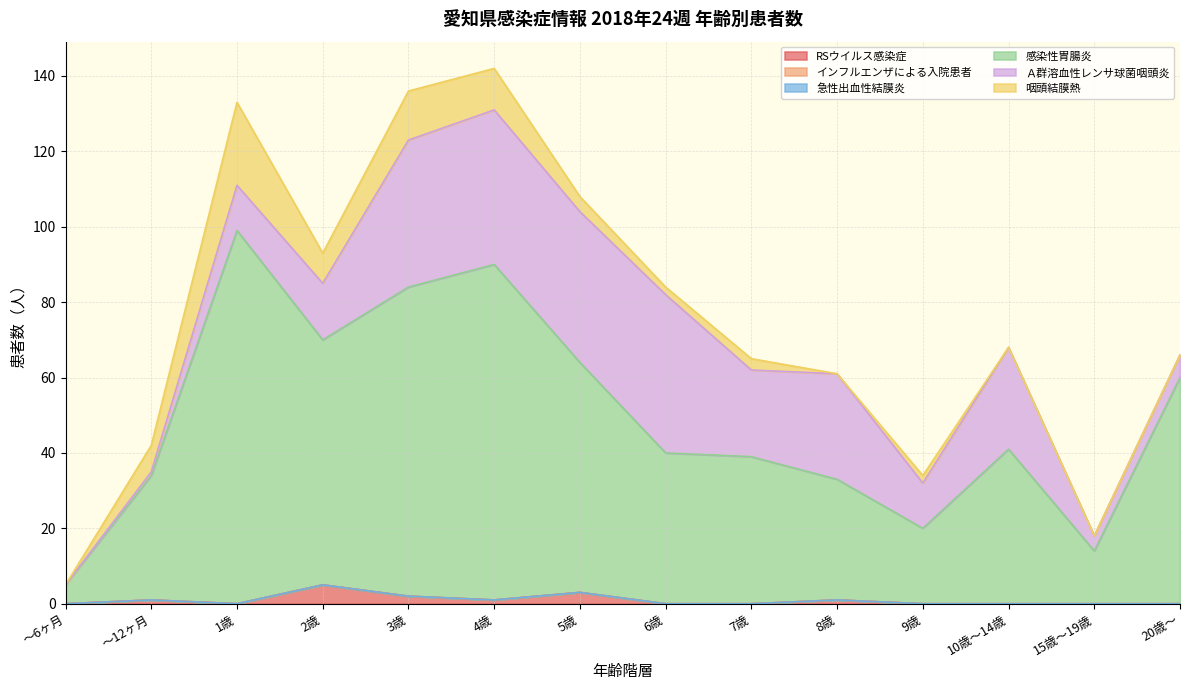

What is the average value of the RSウイルス感染症 series?

1